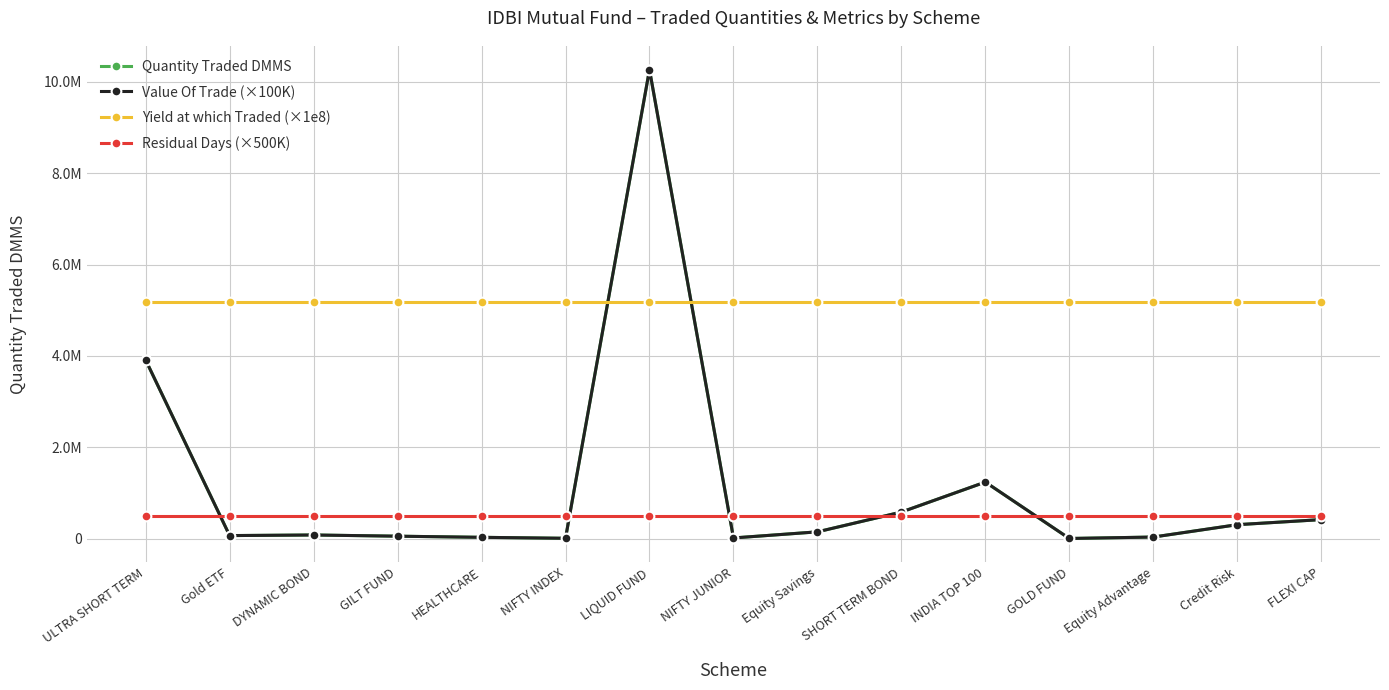

Does the chart have visible grid lines?

Yes